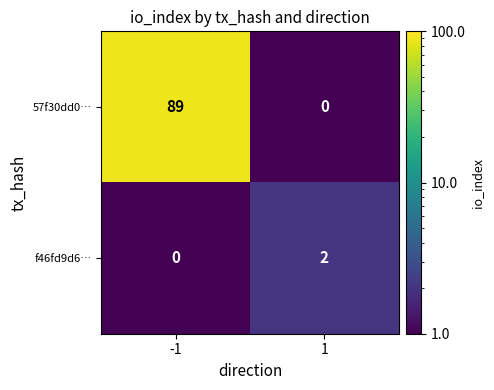

What is the maximum value shown in the chart?

89